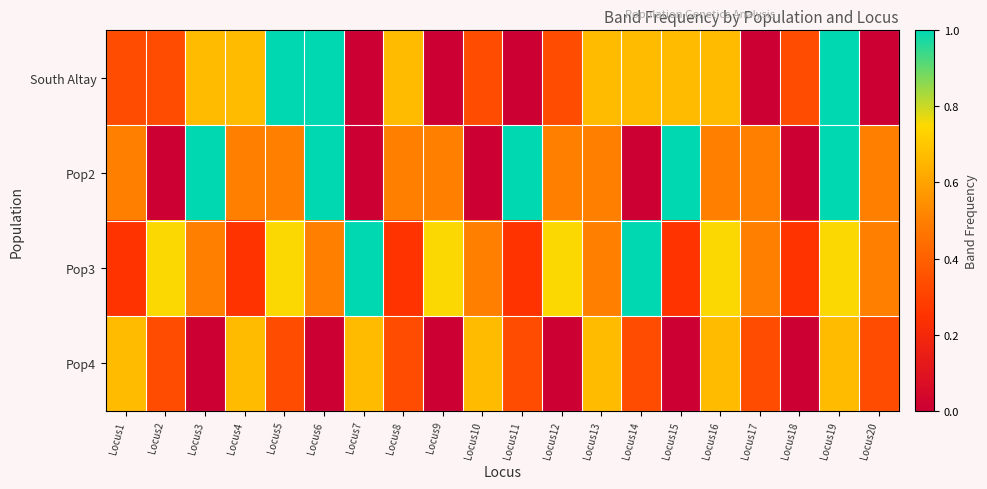

How many categories are shown in the chart?

20